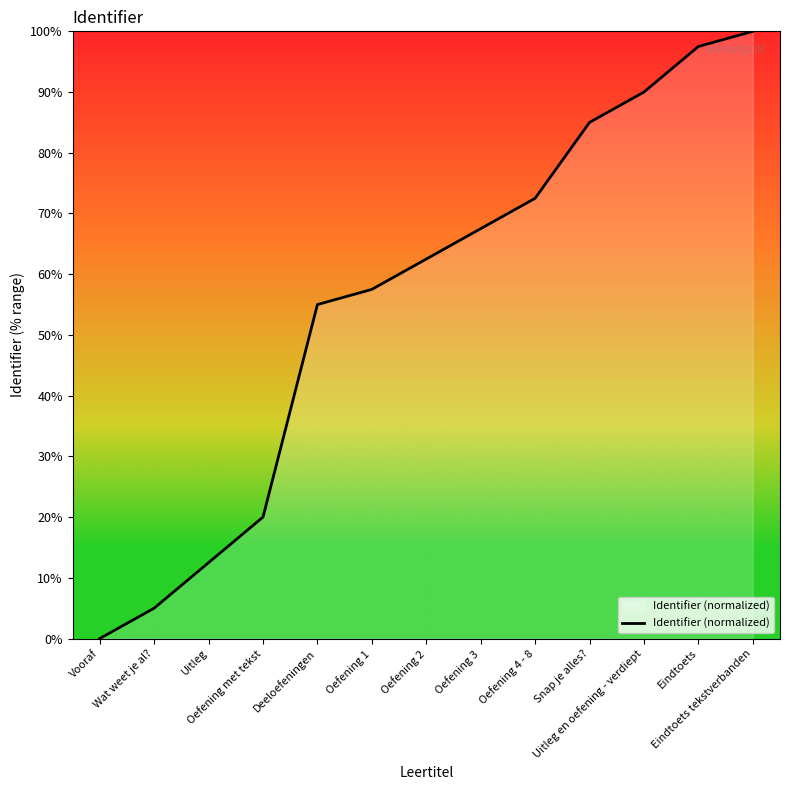

List the labels in order of value, smallest first.

Vooraf, Wat weet je al?, Uitleg, Oefening met tekst, Deeloefeningen, Oefening 1, Oefening 2, Oefening 3, Oefening 4 - 8, Snap je alles?, Uitleg en oefening - verdiept, Eindtoets, Eindtoets tekstverbanden